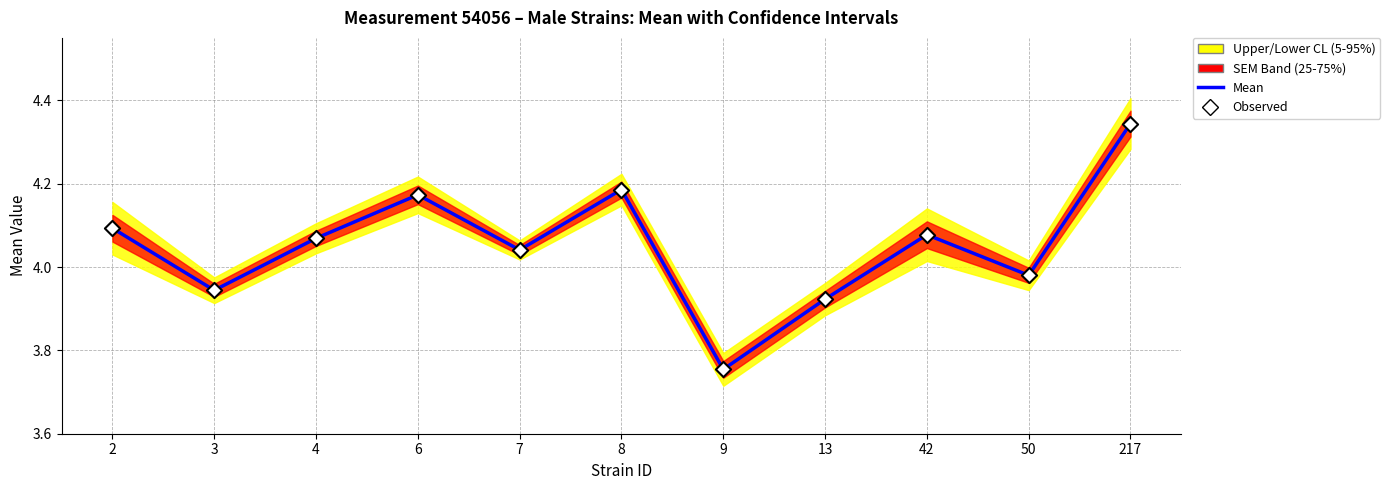

Approximately how many times larger is the value at 217 compared to 6?

1.0